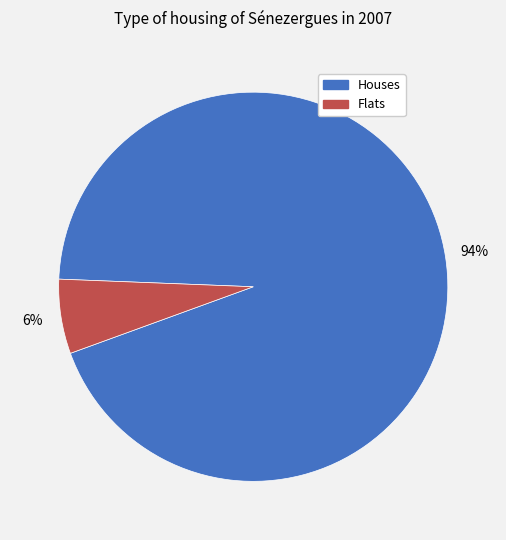

Is there a majority slice in this chart?

Yes